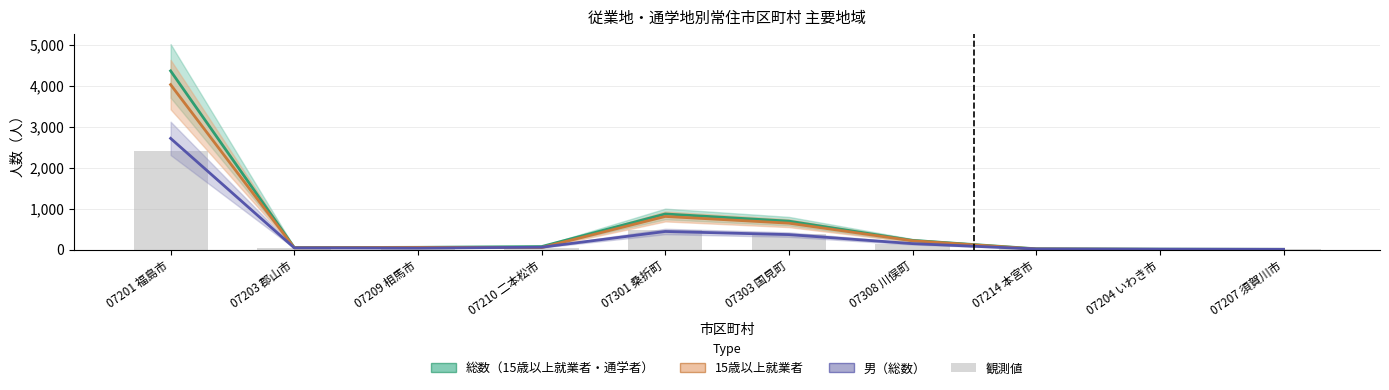

List the labels in order of value, smallest first.

07207 須賀川市, 07204 いわき市, 07214 本宮市, 07203 郡山市, 07209 相馬市, 07210 二本松市, 07308 川俣町, 07303 国見町, 07301 桑折町, 07201 福島市